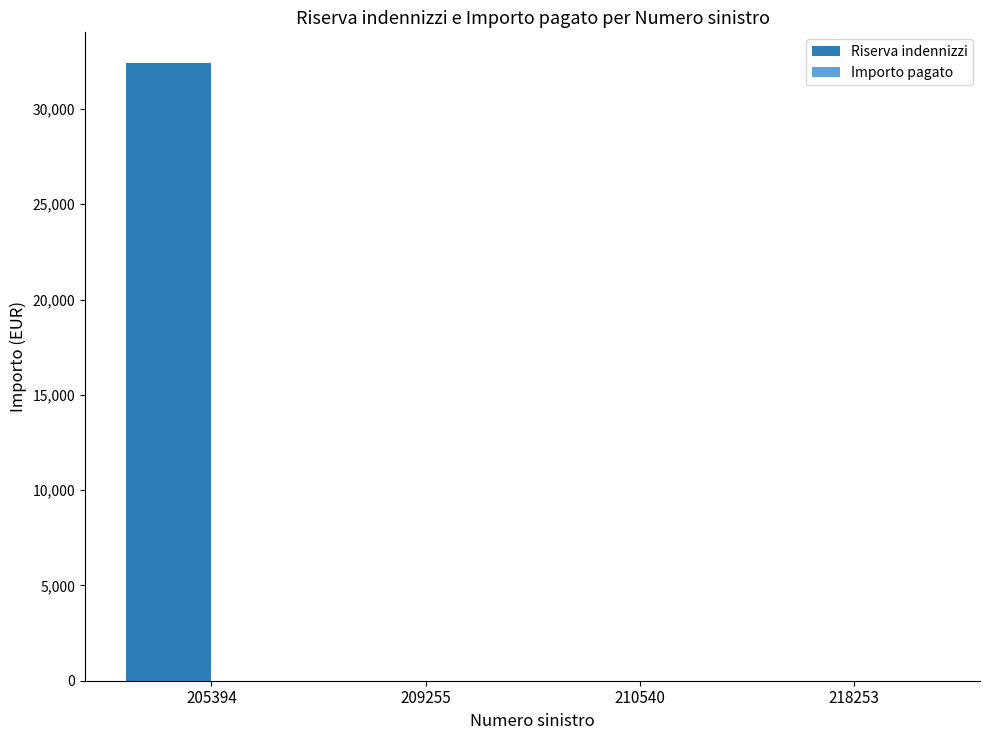

Between 218253 and 205394, which is larger?

205394